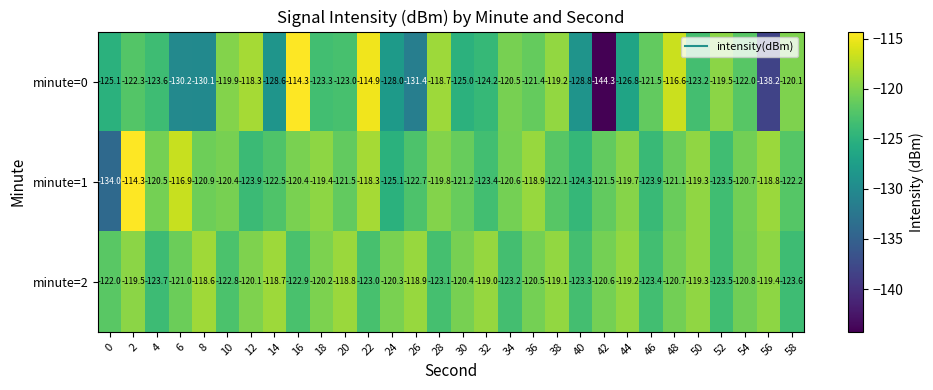

What is the maximum value for minute=0?

-114.3